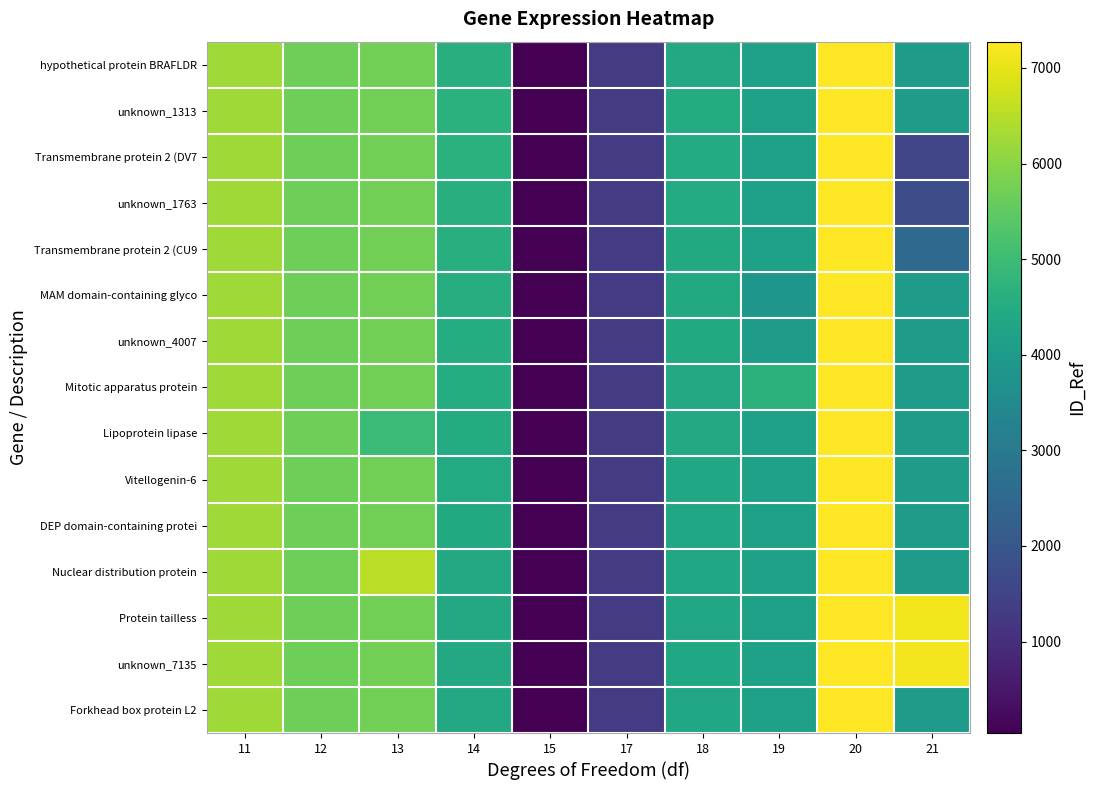

What is the minimum value shown in the chart?

43.0